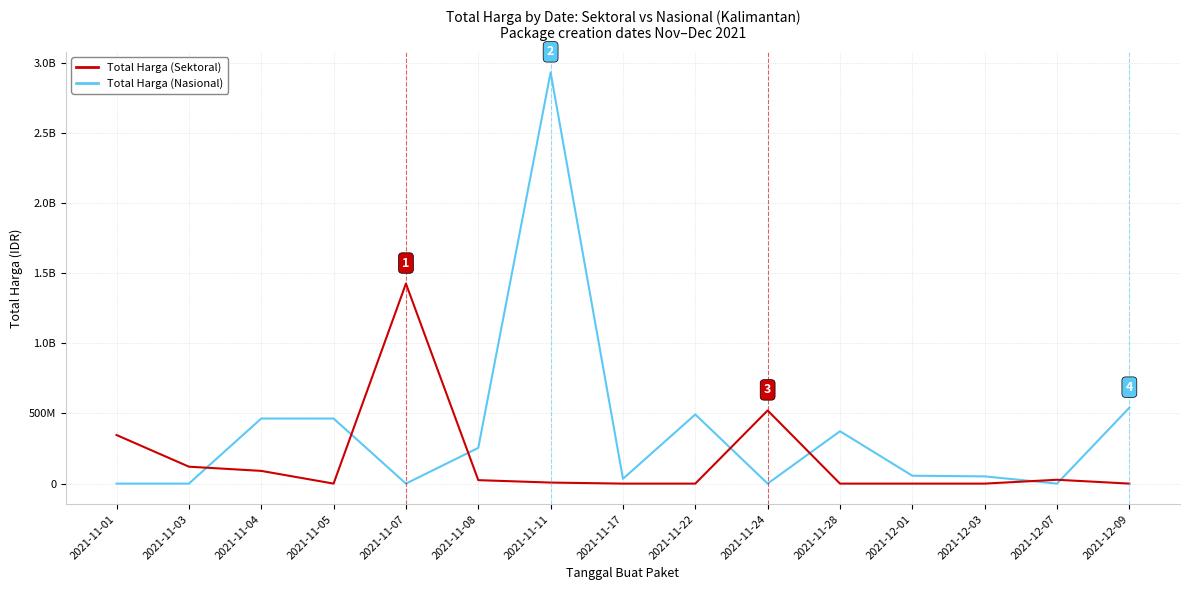

What is the average value of the Total Harga (Nasional) series?

377585800